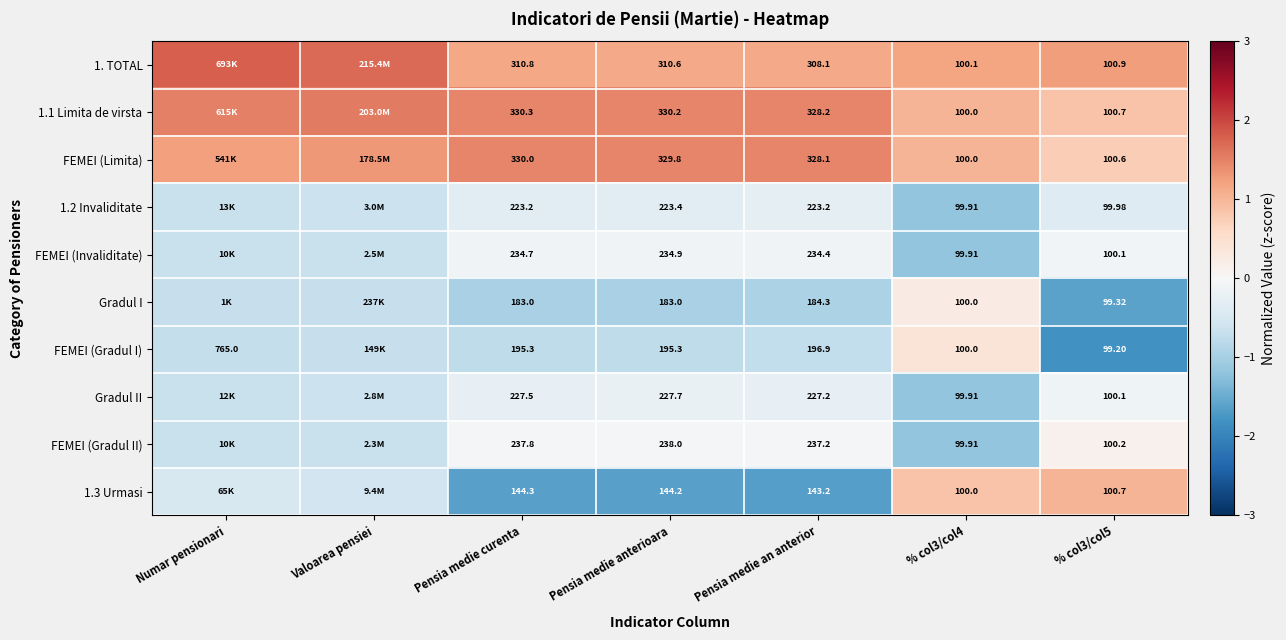

Is the value of 1.1 Limita de virsta at % col3/col5 greater than the value of Gradul II at % col3/col5?

Yes